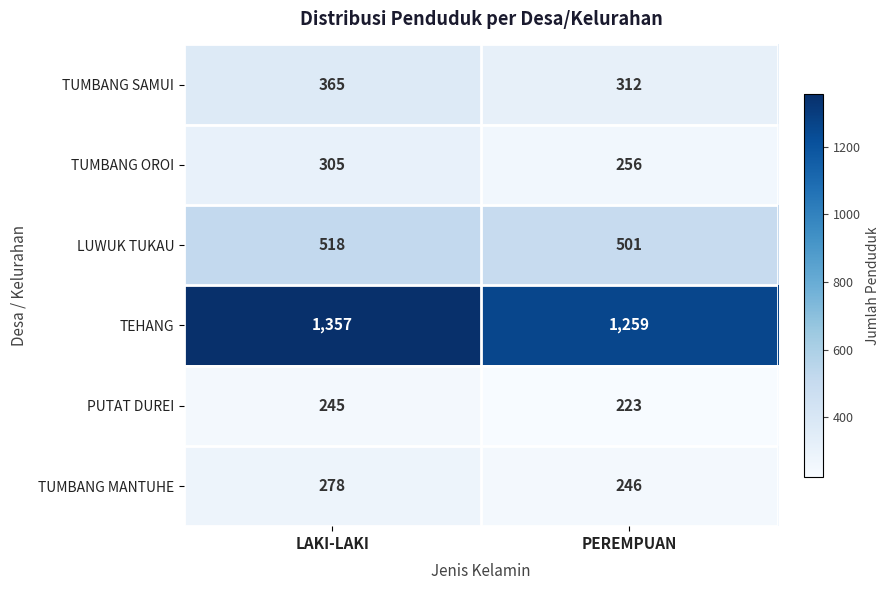

Which series changed the most between LAKI-LAKI and PEREMPUAN?

TEHANG